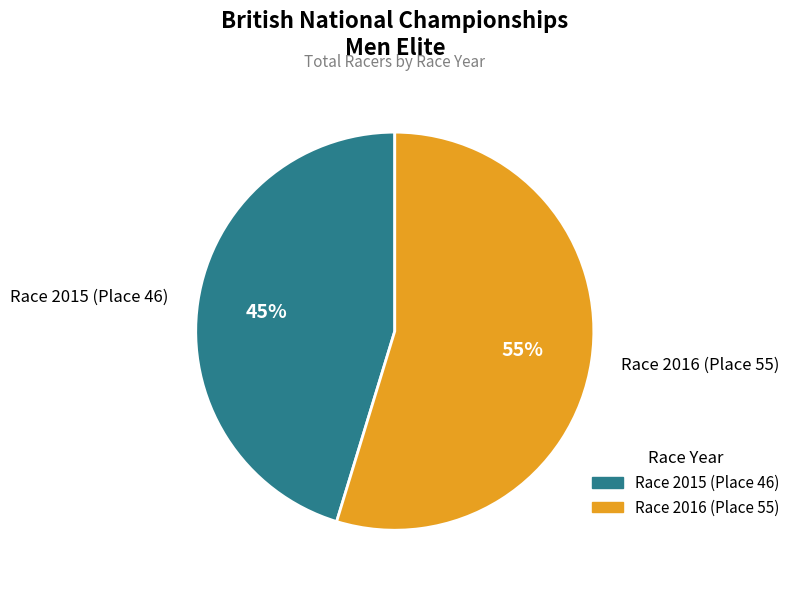

To the nearest percent, what portion does Race 2015 (Place 46) represent?

45%